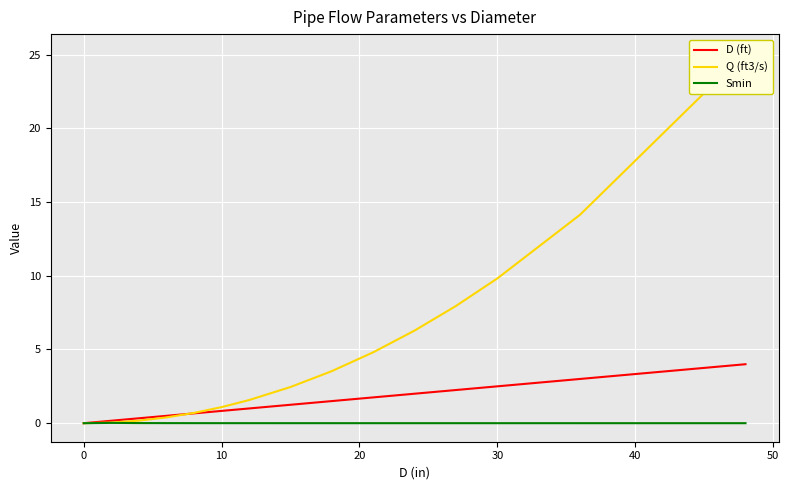

What is the value of the Q (ft3/s) point at the 4th from the left?

0.4